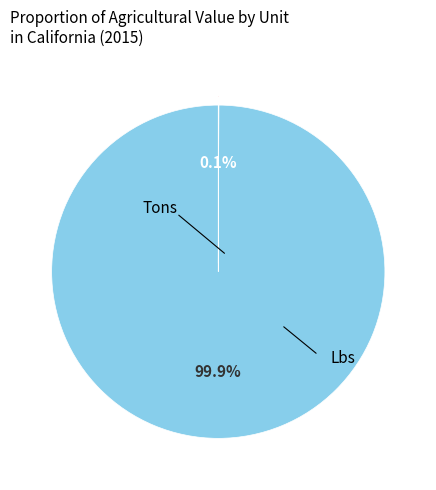

Is there any slice that represents more than half of the pie?

Yes